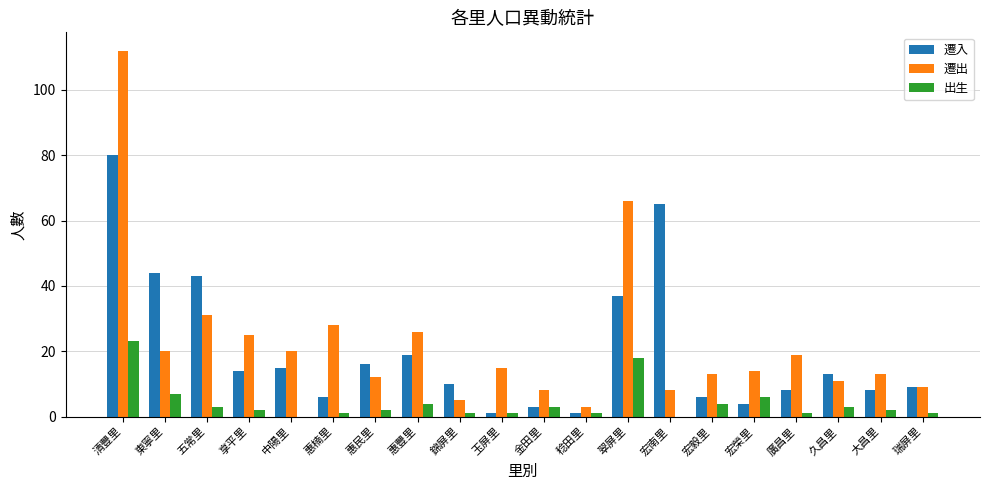

The value of 遷出 at 瑞屏里 is 9. True or false?

True